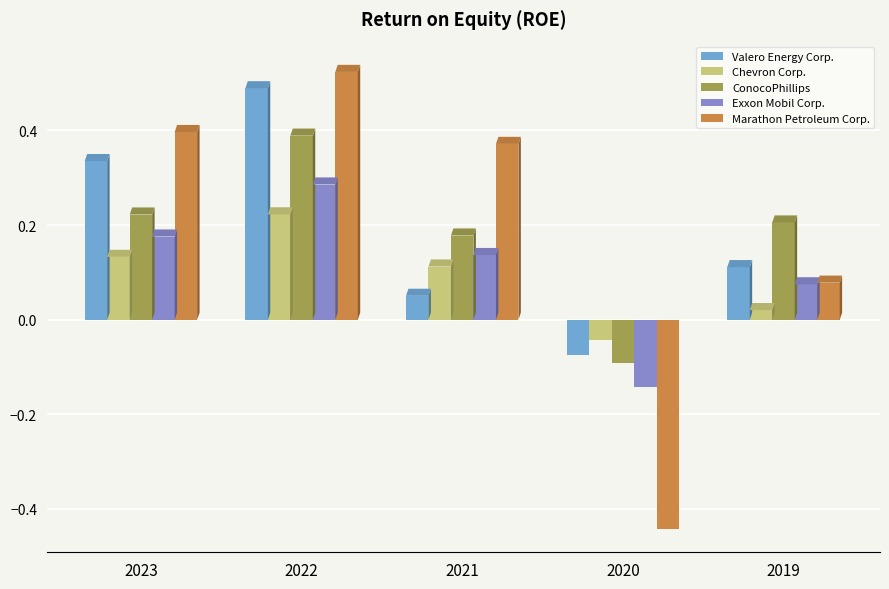

Where is Valero Energy Corp. nearest to the value 0?

2021